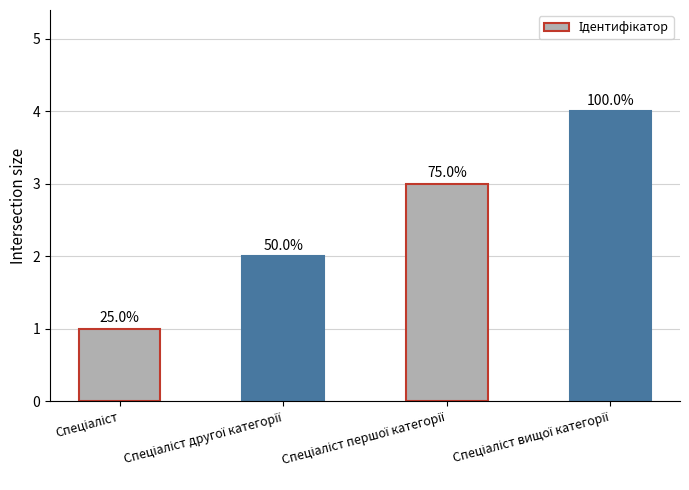

Does the chart contain any negative values?

No